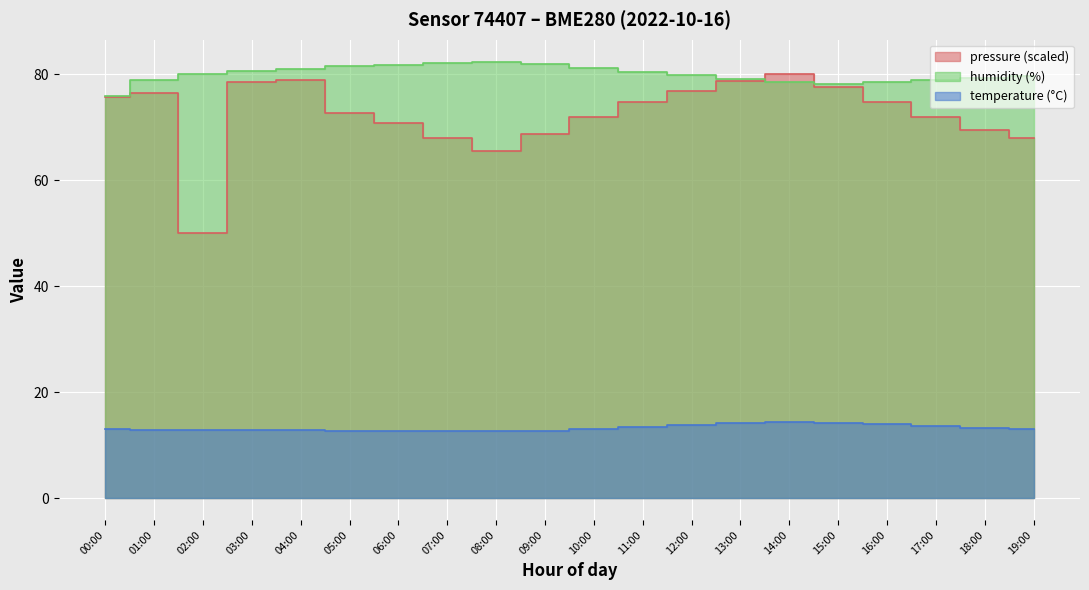

The value of pressure_norm at 11:00 is 125.7. True or false?

False